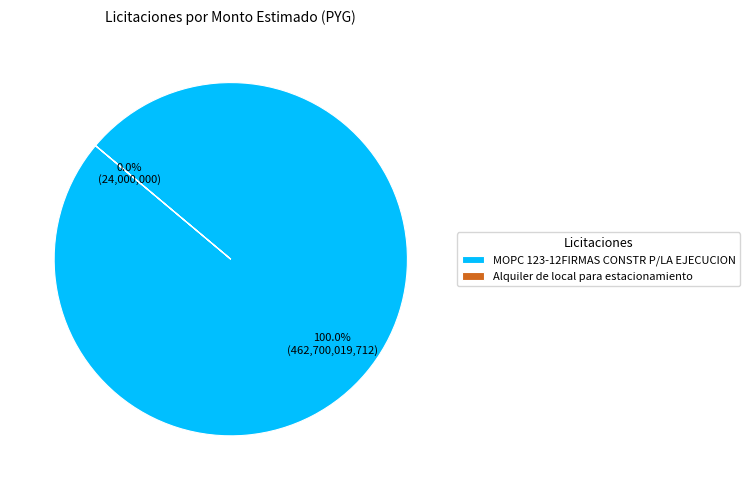

Is it true that Alquiler de local para estacionamiento is 0% of the pie?

True